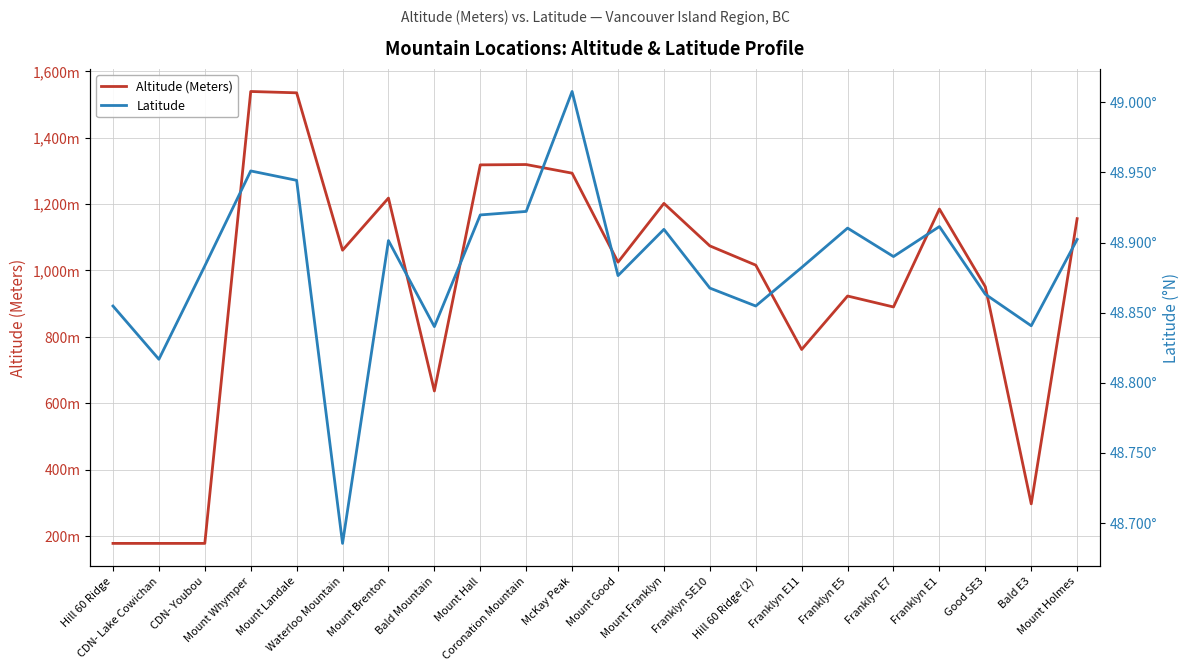

At which label is Altitude (Meters) closest to 858?

Franklyn E7